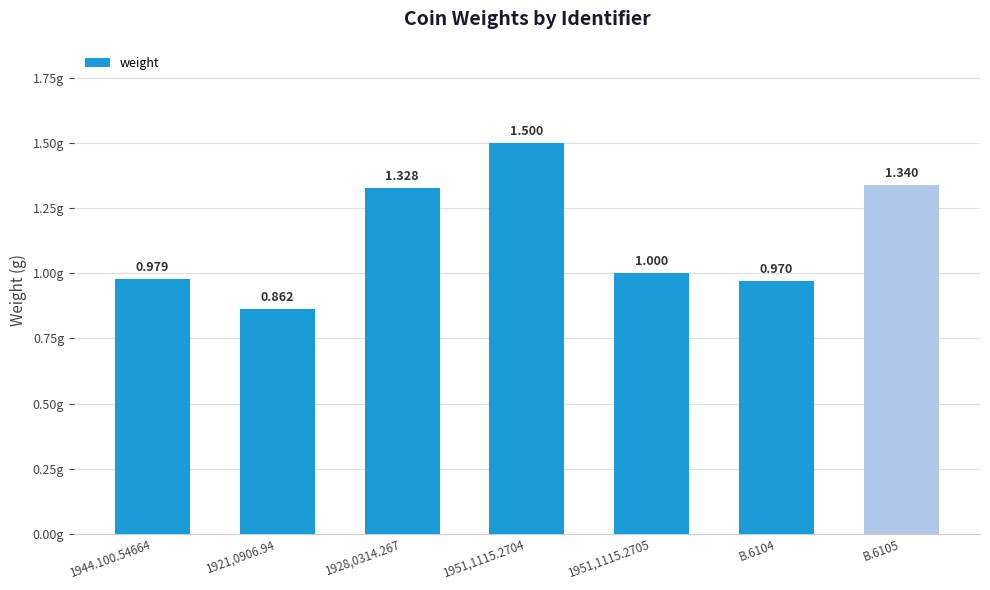

What is the change in value from 1921,0906.94 to 1951,1115.2705?

+0.1